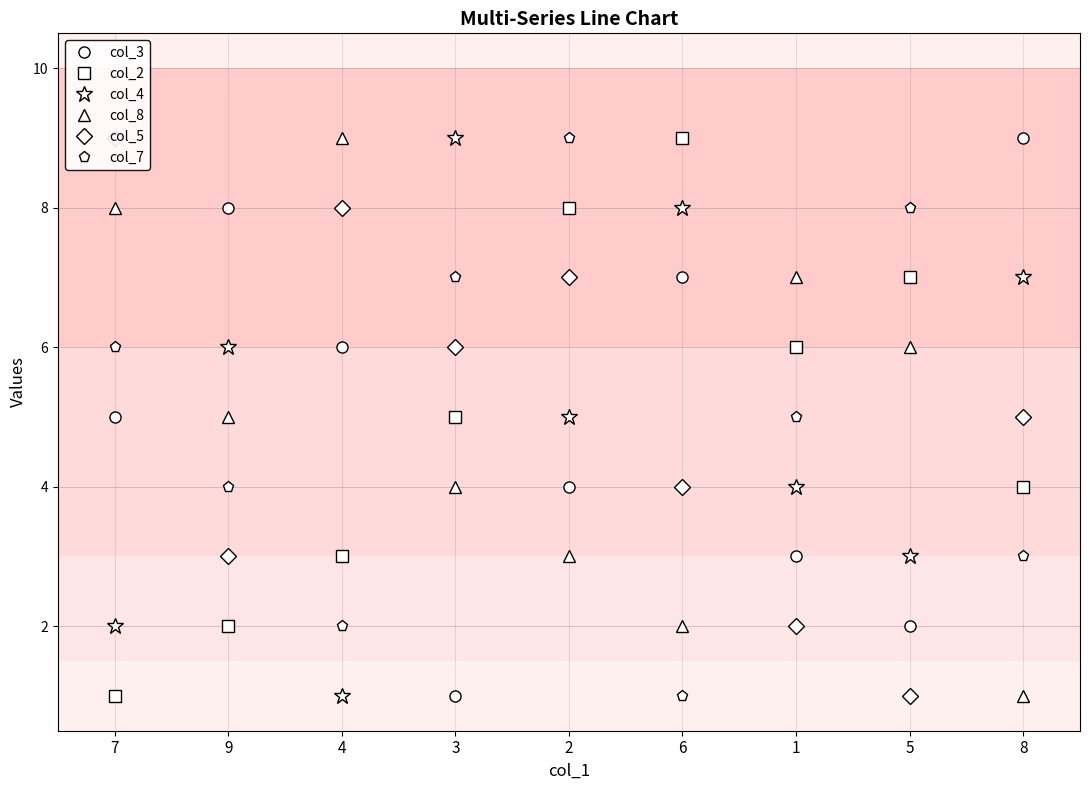

What is the minimum value shown in the chart?

1